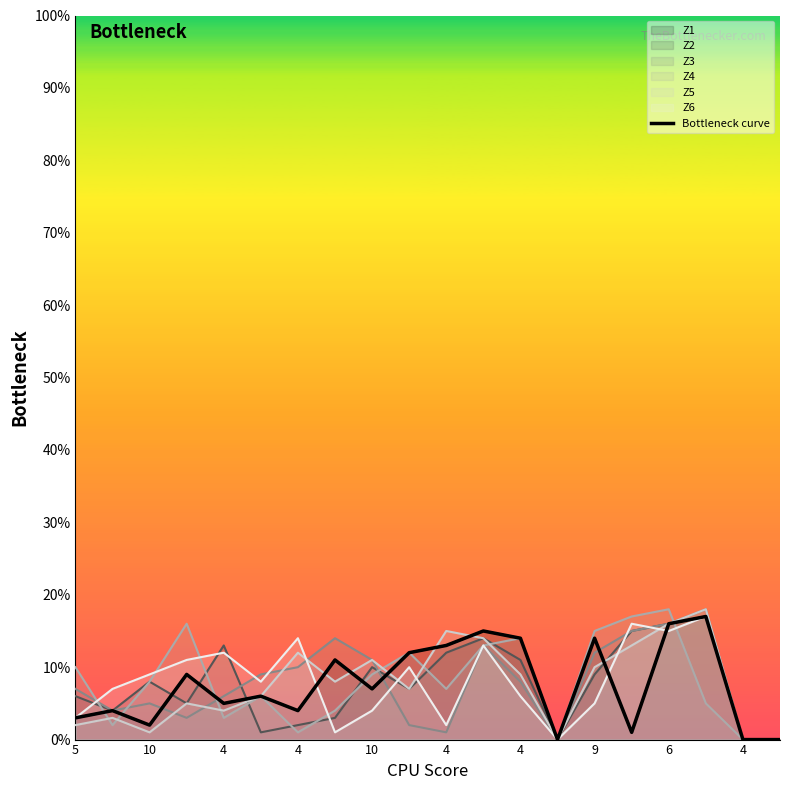

The chart shows a value of 2 at 10. True or false?

False